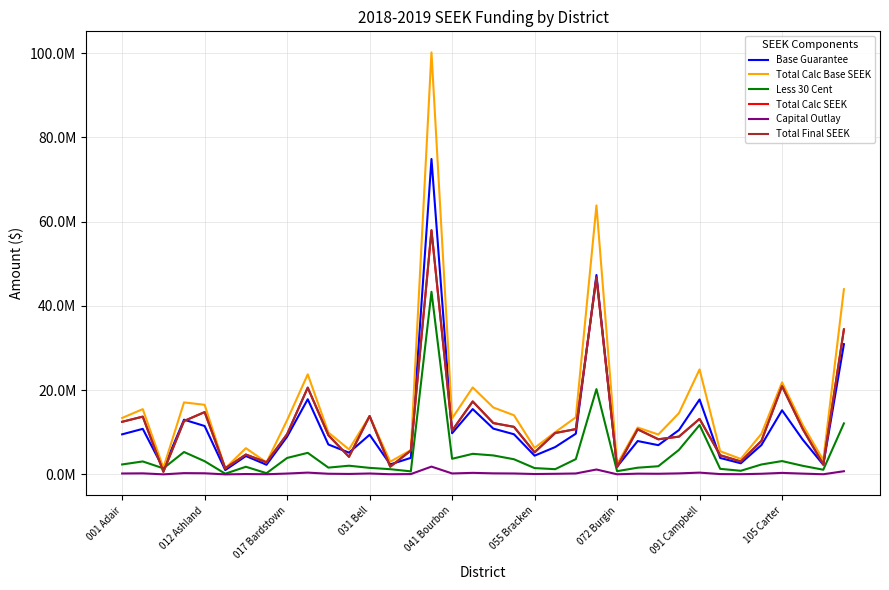

Does the chart display data point markers on the line(s)?

No